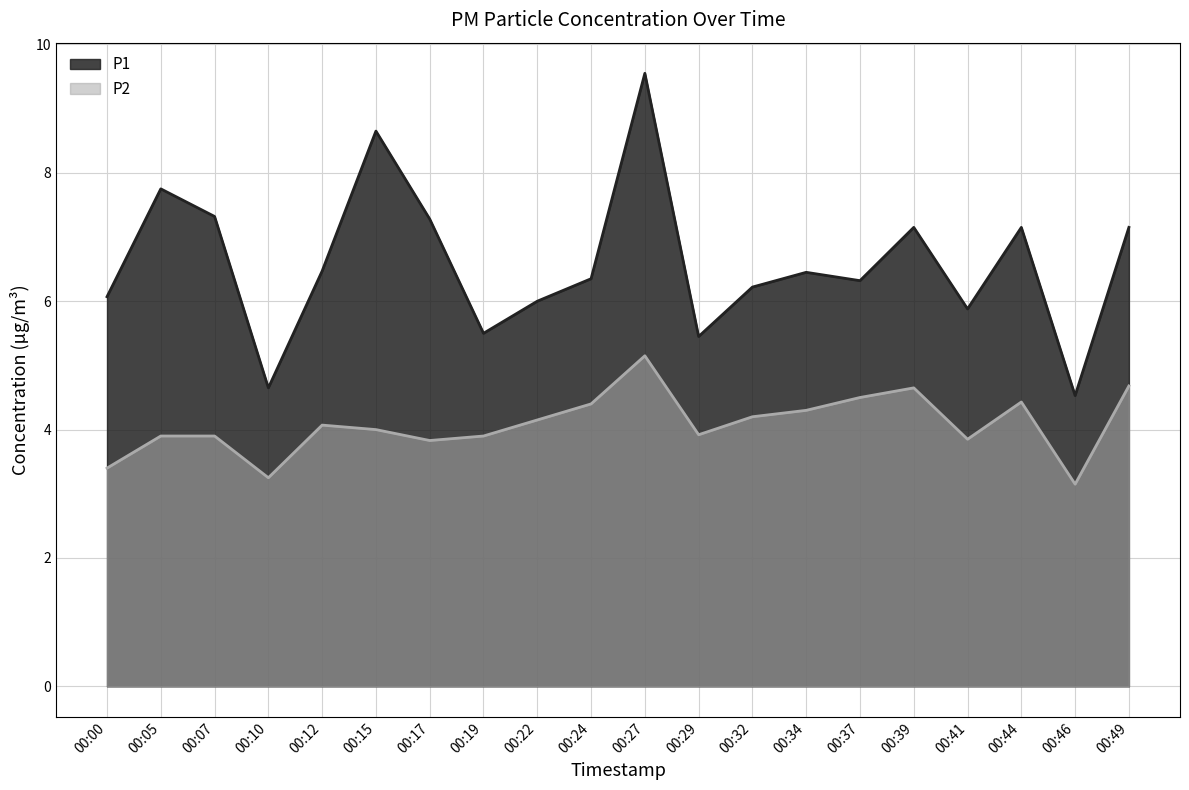

At which category is the sum across all series the highest?

00:27